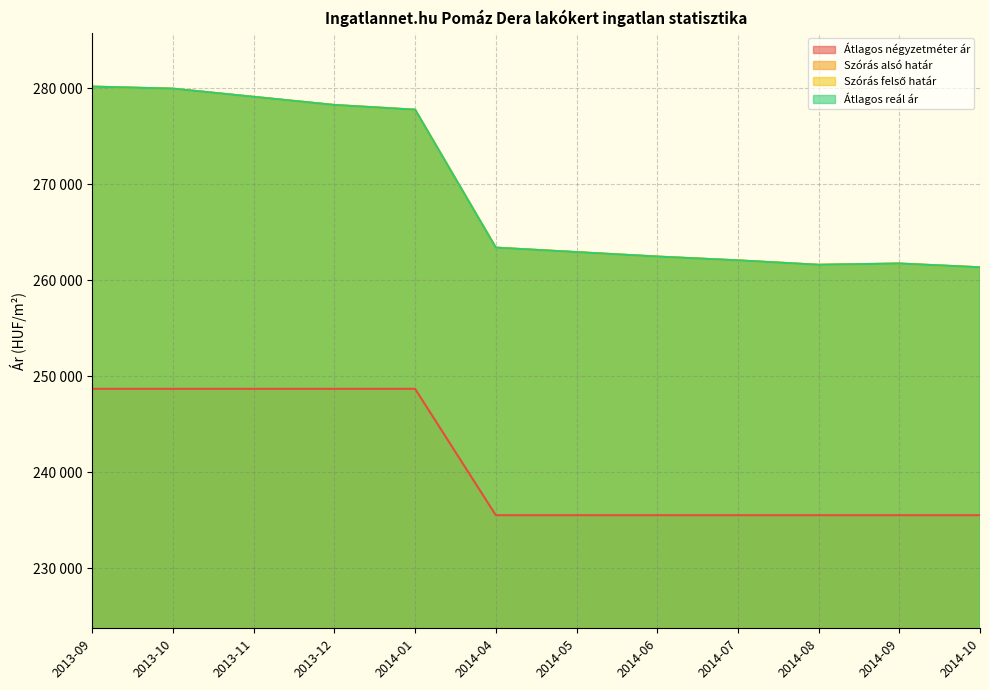

What is the smallest value displayed?

235526